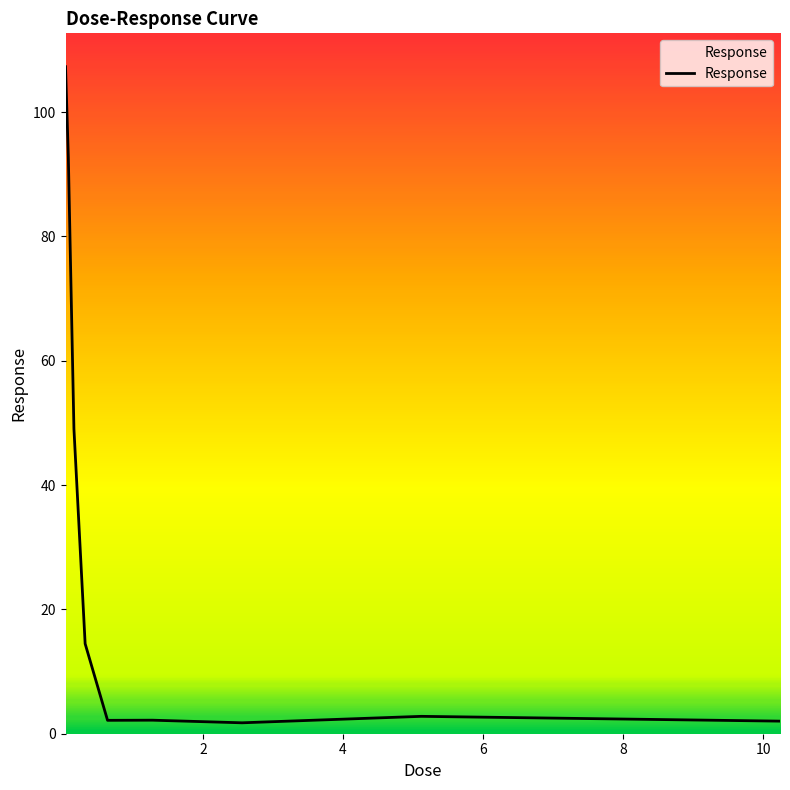

How many lines are shown in the chart?

1